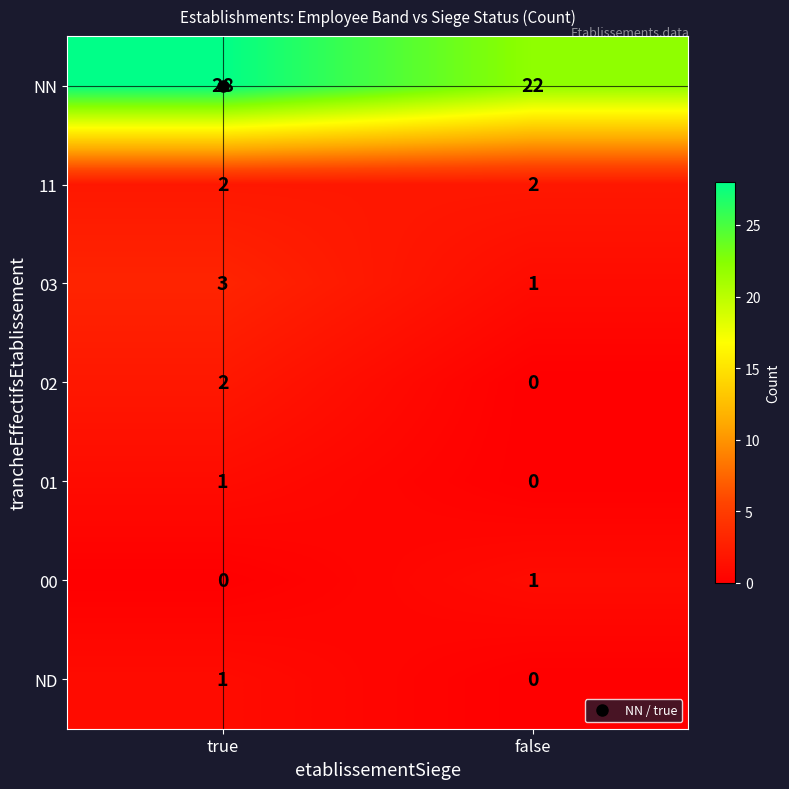

Which series has the largest total across all categories?

NN